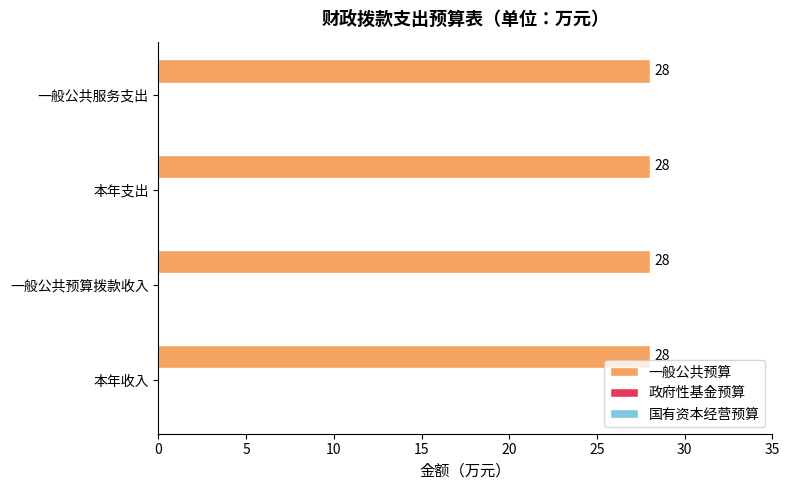

How many bars are there in each group?

3